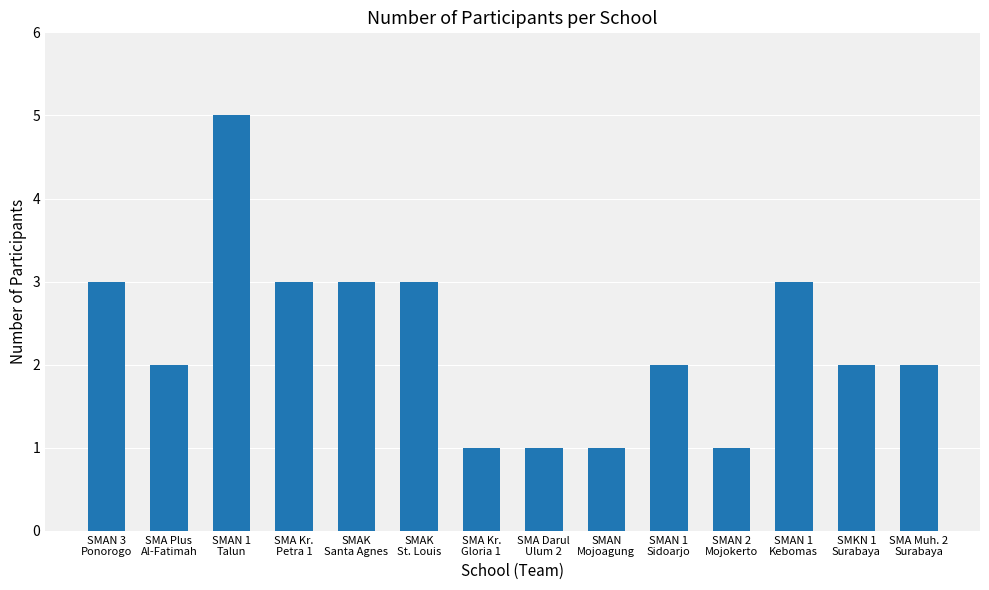

What is the difference between the maximum and minimum values?

4